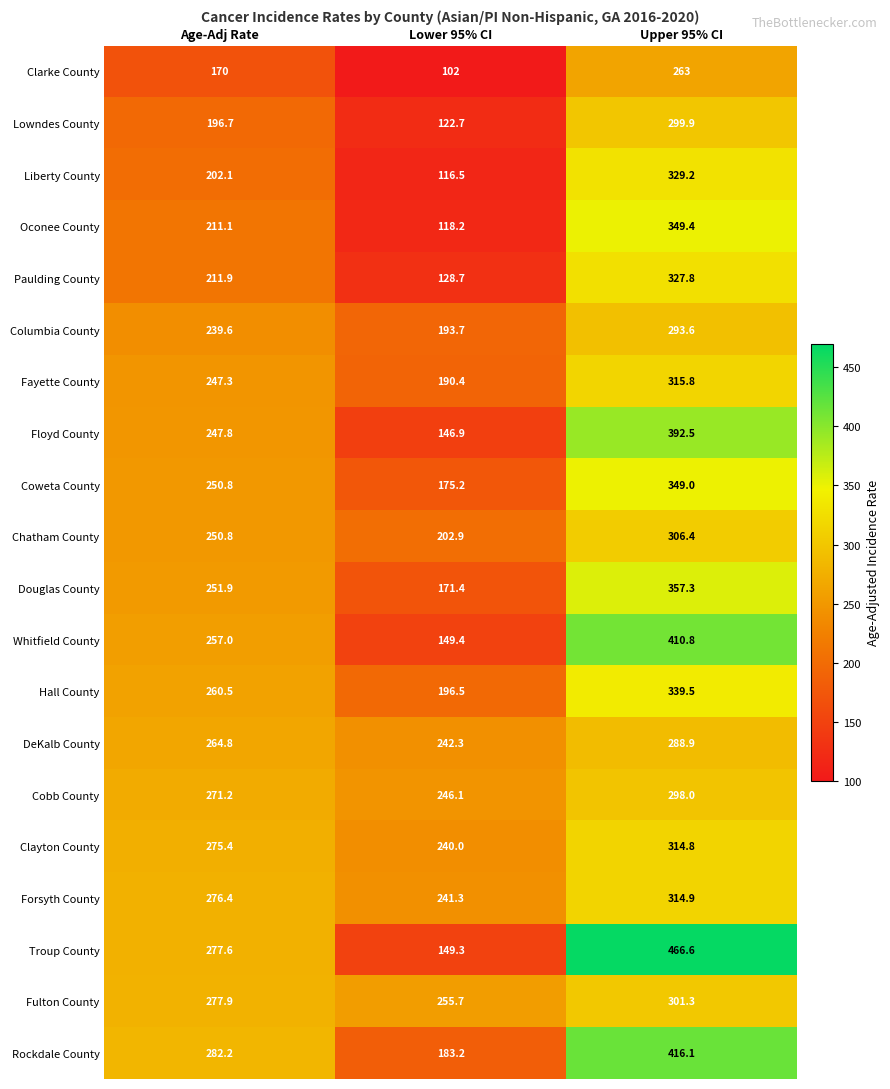

List the series in order of their peak value, highest first.

Troup County, Rockdale County, Whitfield County, Floyd County, Douglas County, Oconee County, Coweta County, Hall County, Liberty County, Paulding County, Fayette County, Forsyth County, Clayton County, Chatham County, Fulton County, Lowndes County, Cobb County, Columbia County, DeKalb County, Clarke County